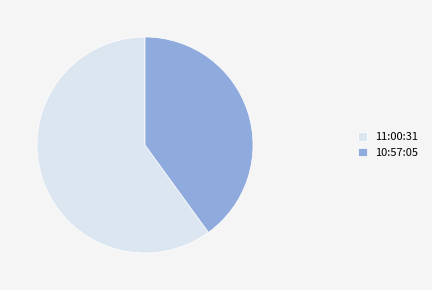

What is the majority slice?

11:00:31